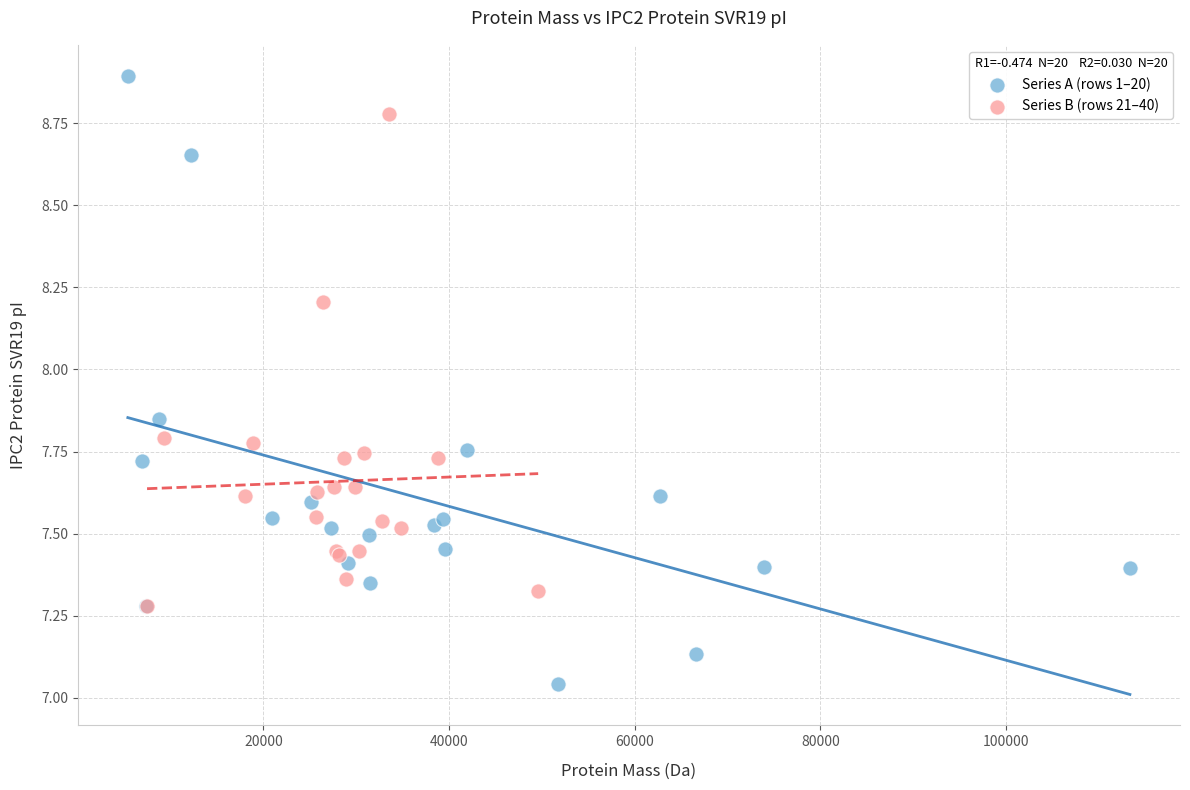

What are all the series names shown in the legend?

Series A (rows 1–20), Series B (rows 21–40)